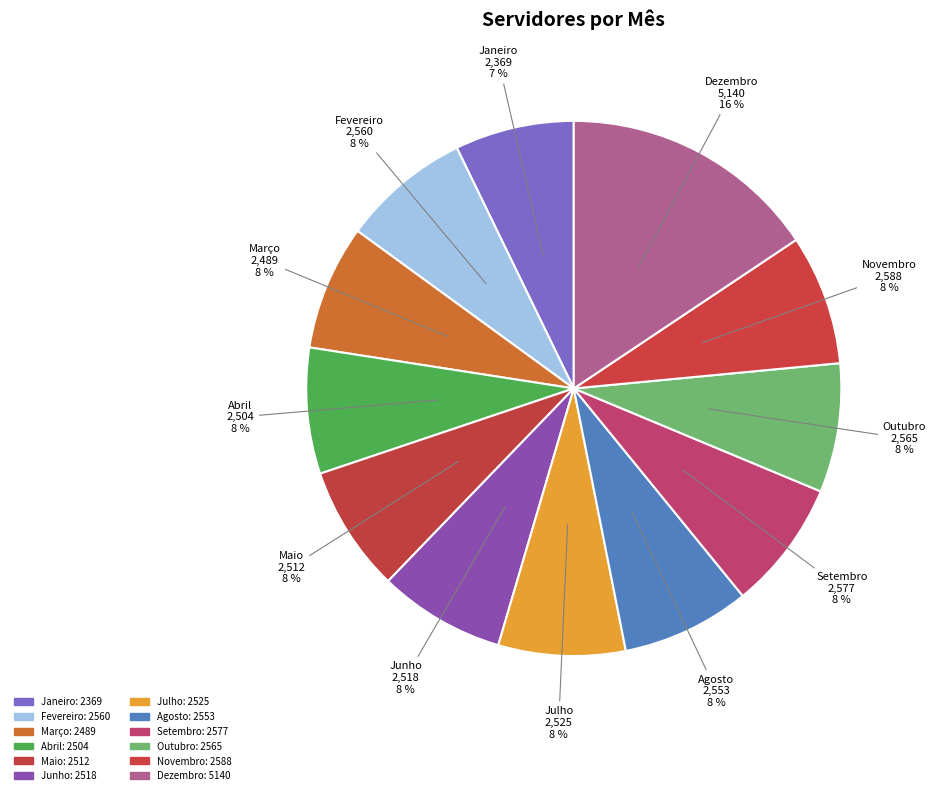

What is the smallest slice in the pie chart?

Janeiro